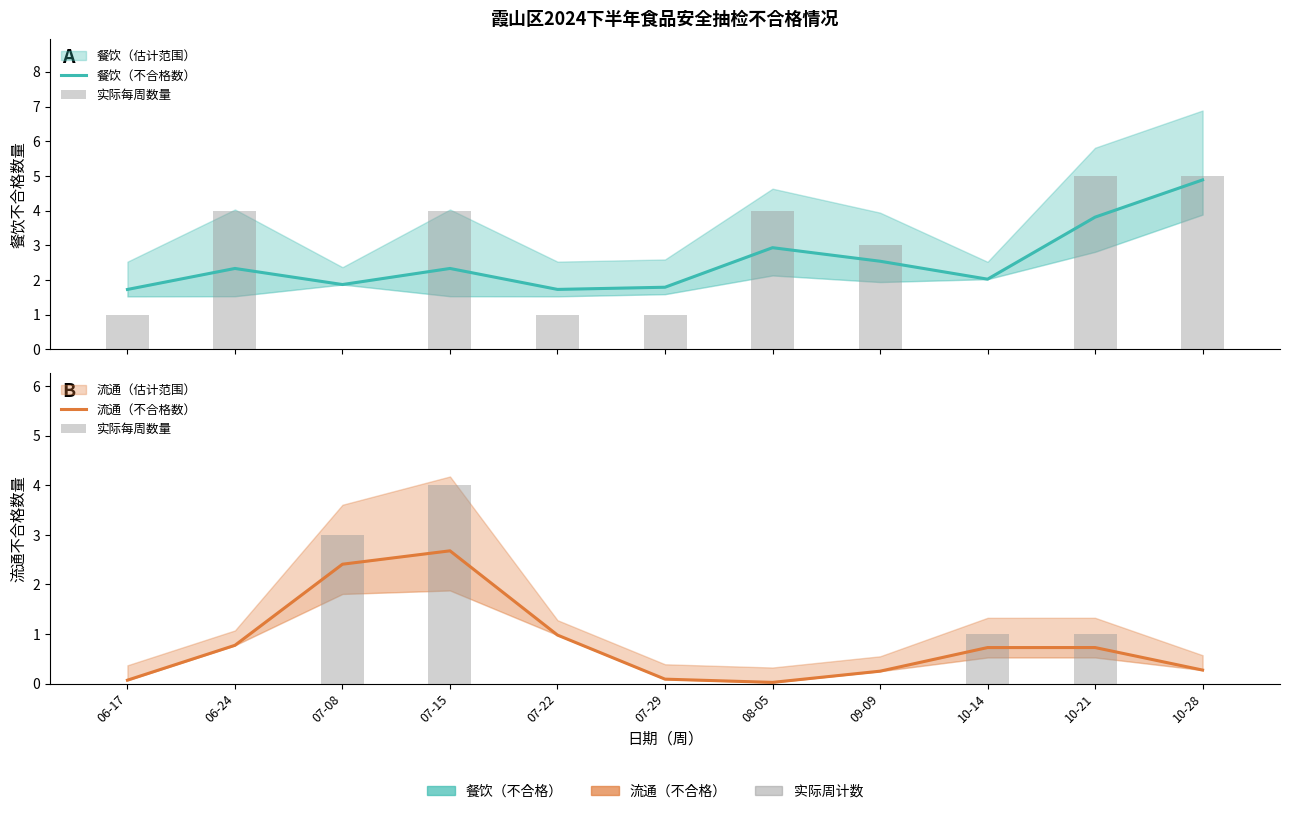

Reading right to left, what are all the values shown in this chart?

餐饮（不合格数）: 4.9	3.8	2.0	2.5	2.9	1.8	1.7	2.3	1.9	2.3	1.7
实际每周数量: 0.0	1.0	1.0	0.0	0.0	0.0	0.0	4.0	3.0	0.0	0.0
流通（不合格数）: 0.3	0.7	0.7	0.3	0.0	0.1	1.0	2.7	2.4	0.8	0.1